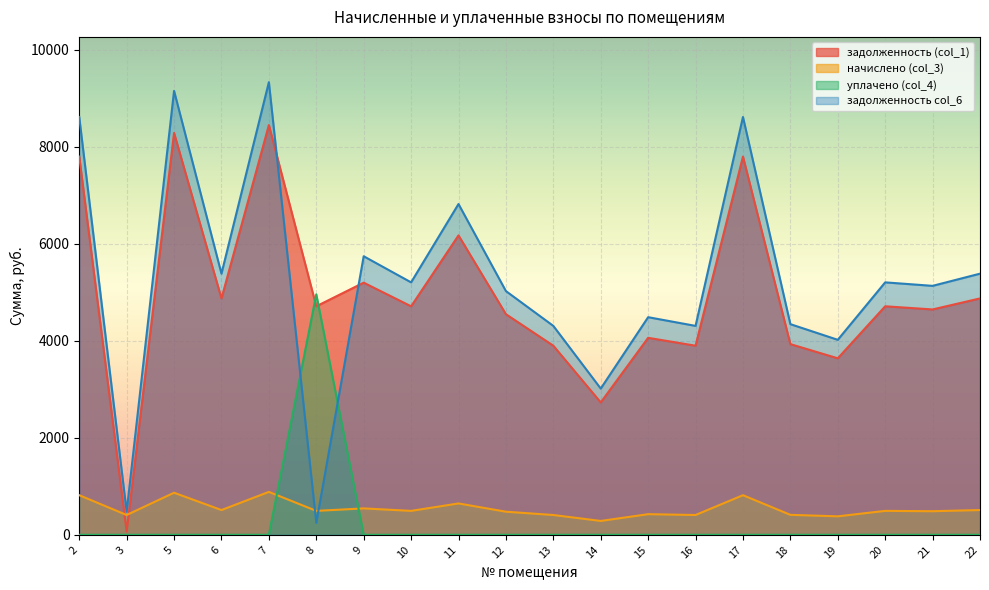

What is the difference between the задолженность (col_1) values at 5 and 16?

4385.4